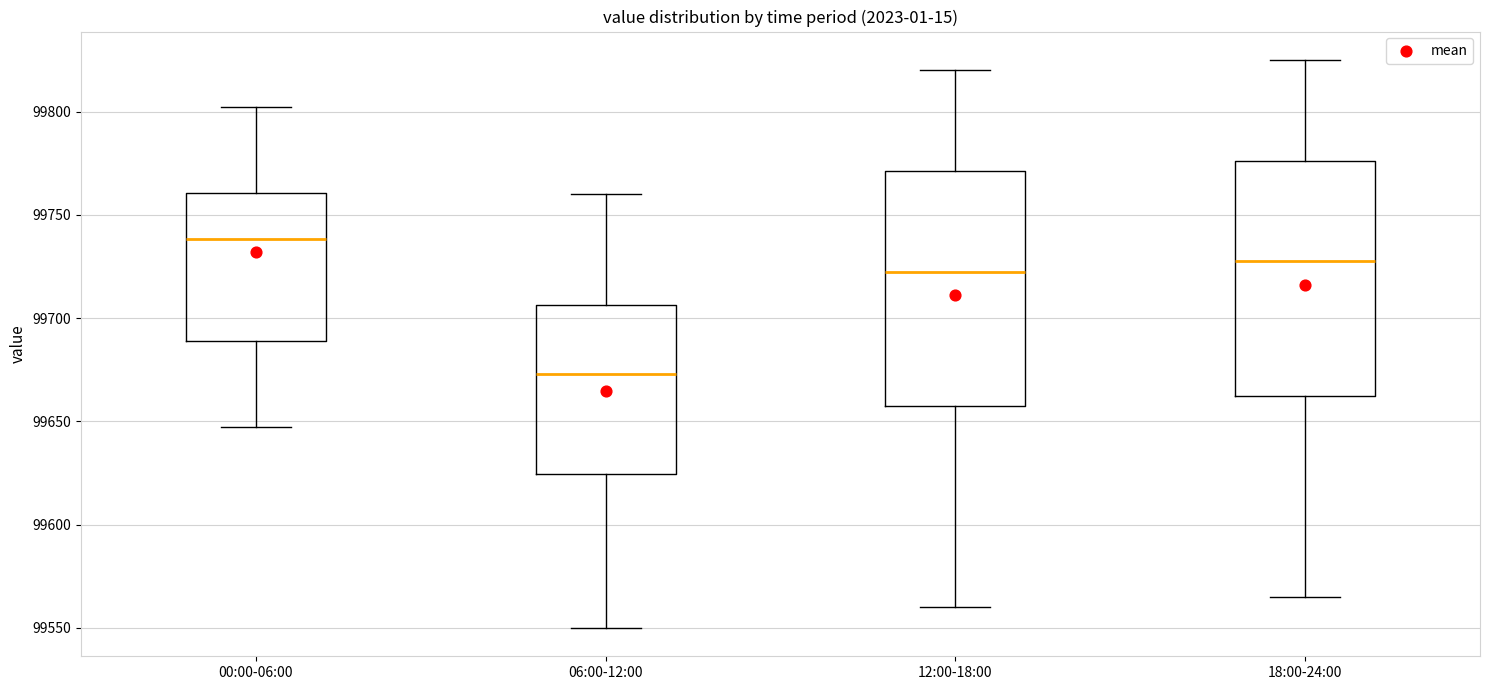

Where does the median line of the box for 12:00-18:00 sit on the y-axis? The values are not printed on the chart, so give them approximately, as read against the axis.

99725